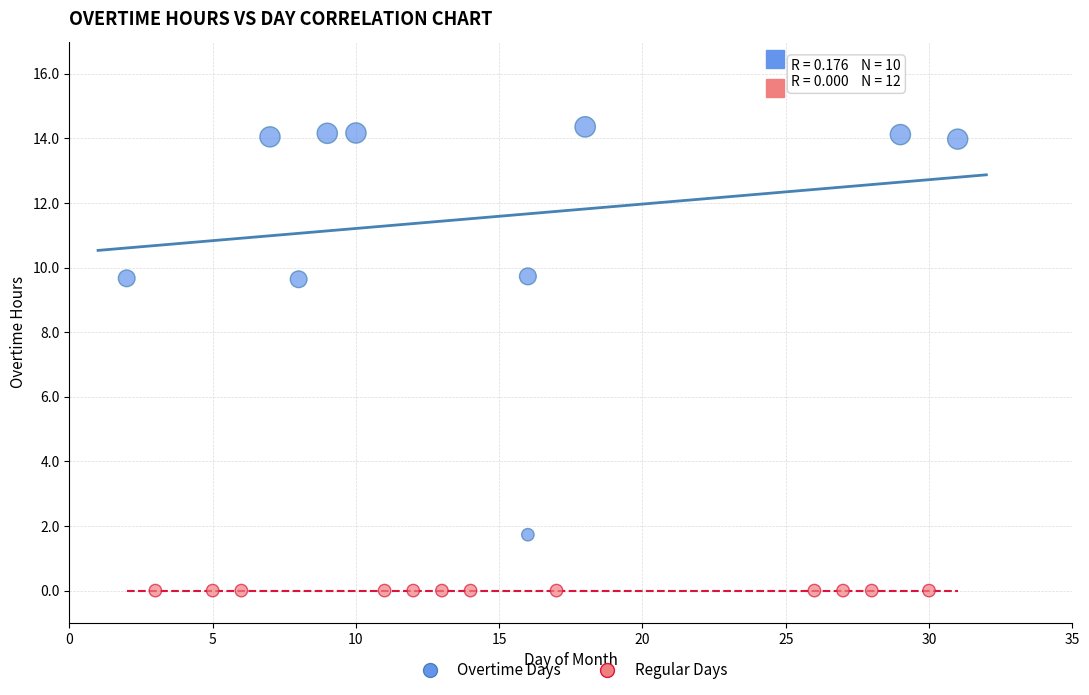

Which series reaches the minimum Y coordinate?

Regular Days